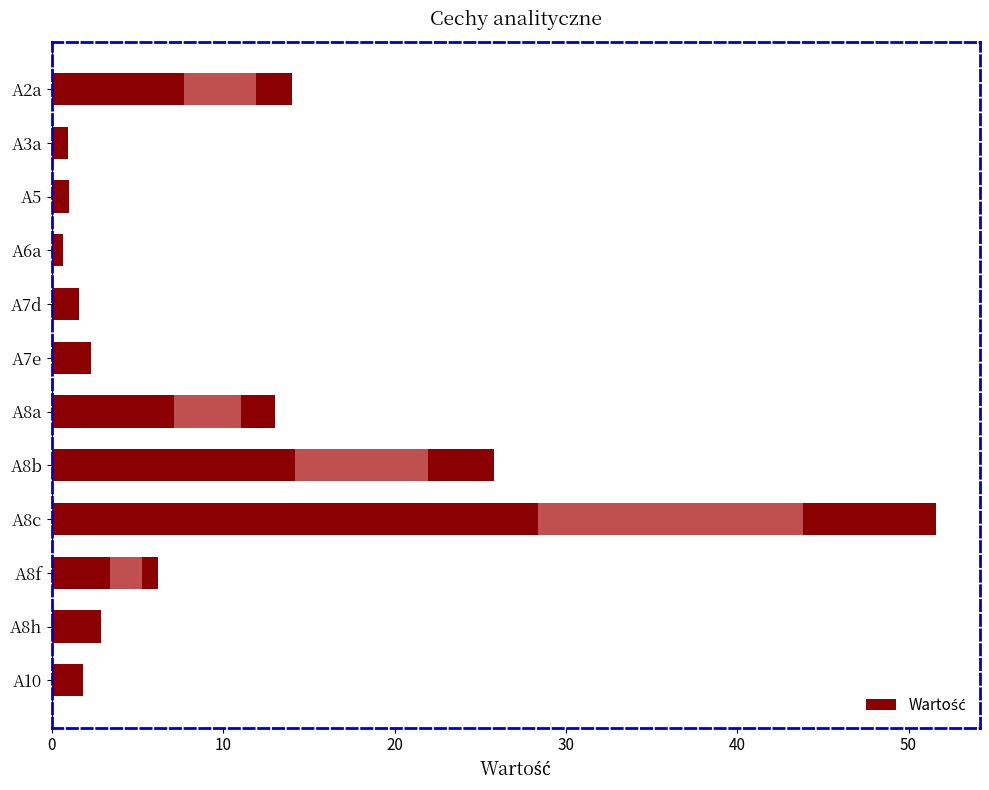

Is it true that the value at A8b is 34.7?

False